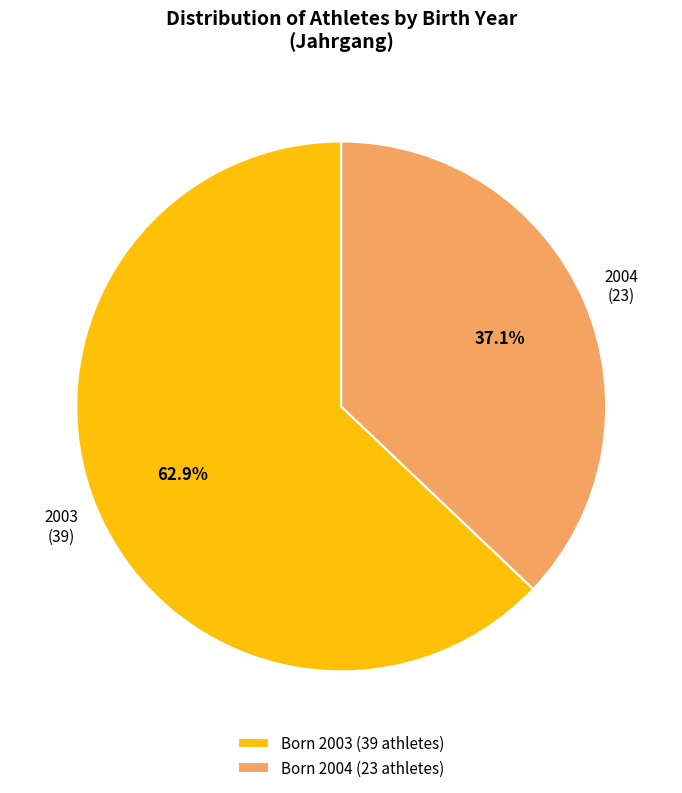

True or false: 2004 accounts for 23% of the total.

False